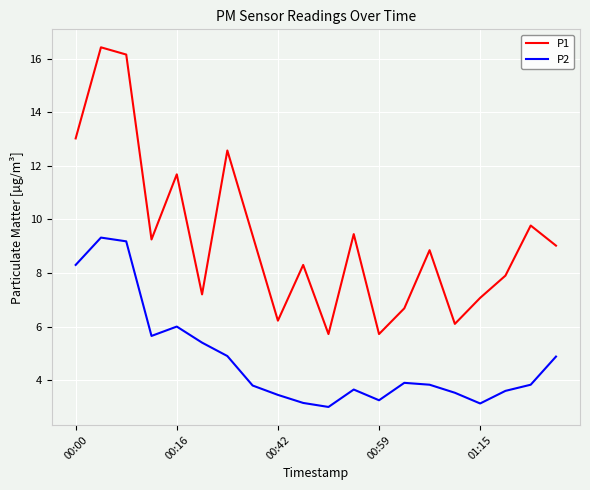

Which series has the largest range (max minus min)?

P1